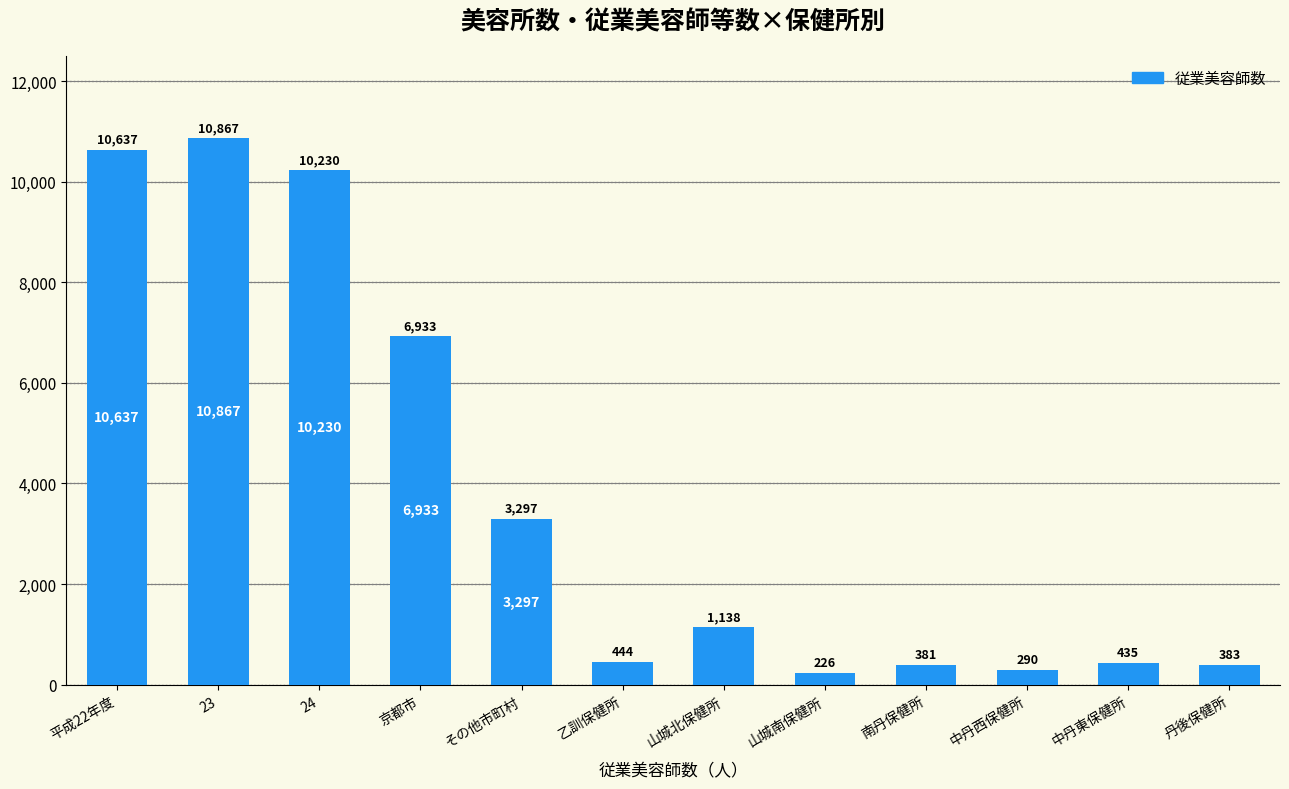

Read the value at 平成22年度.

10637